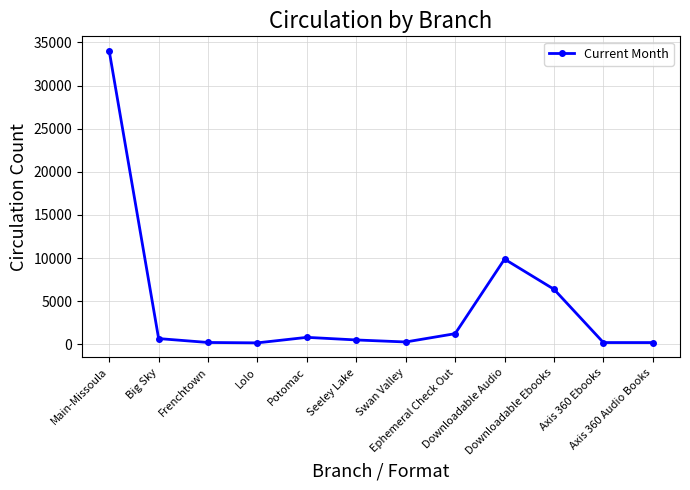

How many lines are shown in the chart?

1